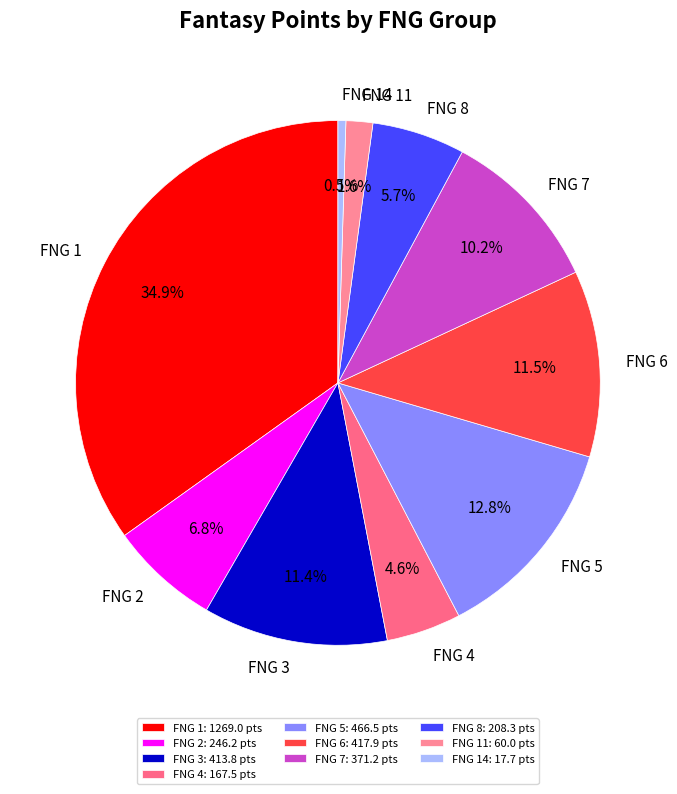

Combined, do FNG 3 and FNG 14 account for over 50%?

No